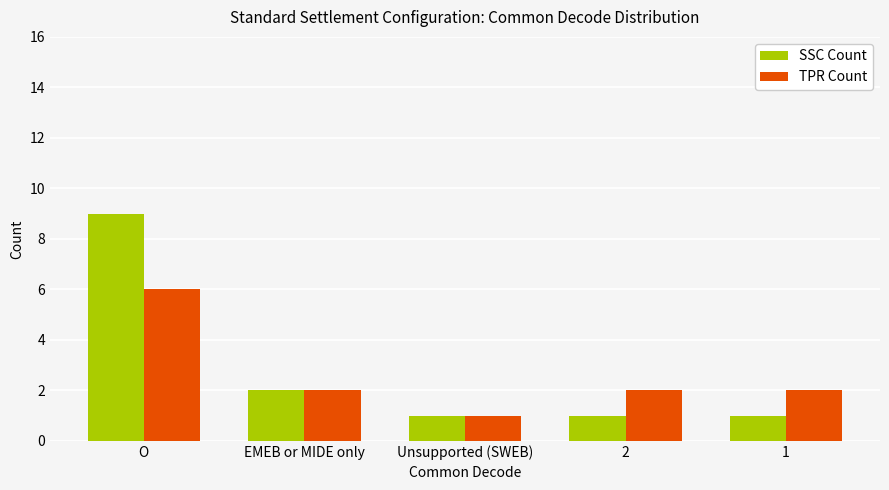

What is the minimum value shown in the chart?

1